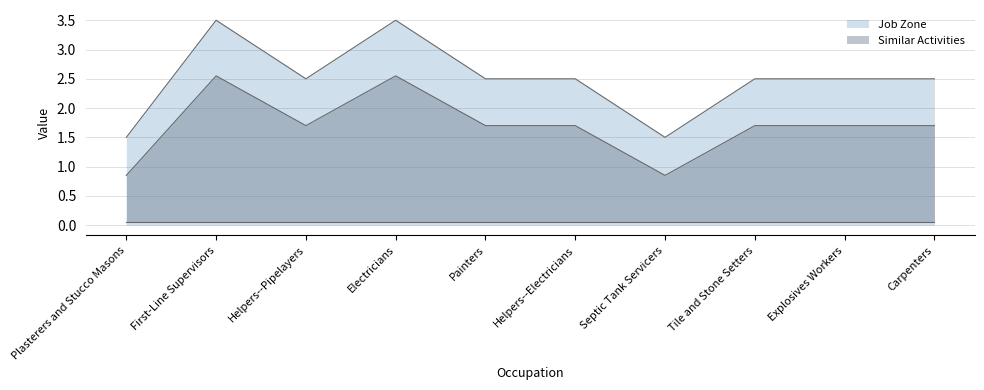

List the labels in order of value, largest first.

First-Line Supervisors, Electricians, Helpers--Pipelayers, Painters, Helpers--Electricians, Tile and Stone Setters, Explosives Workers, Carpenters, Plasterers and Stucco Masons, Septic Tank Servicers